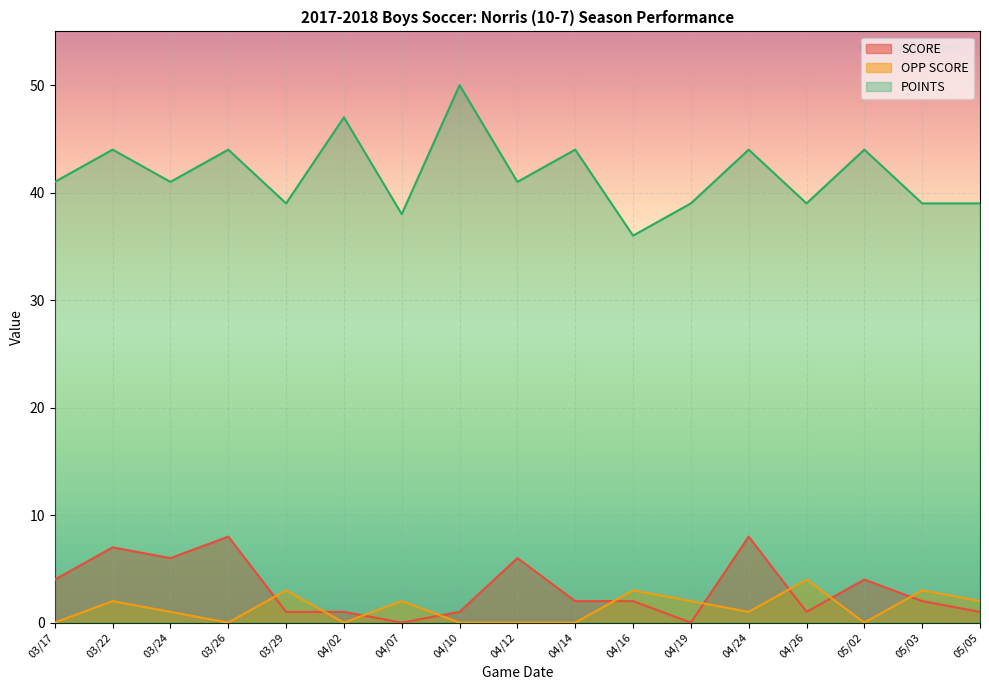

Which category has the lowest value across all series?

04/07